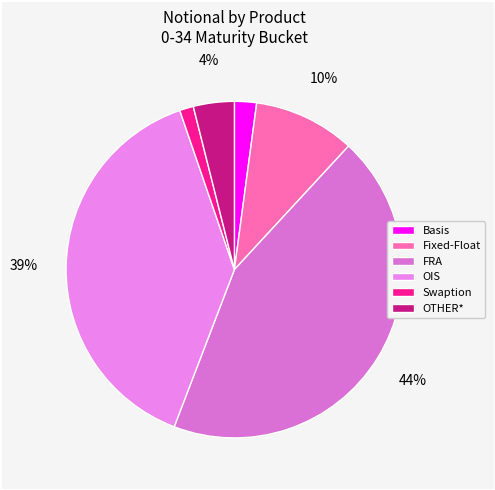

The Swaption slice represents 1% of the pie. True or false?

True